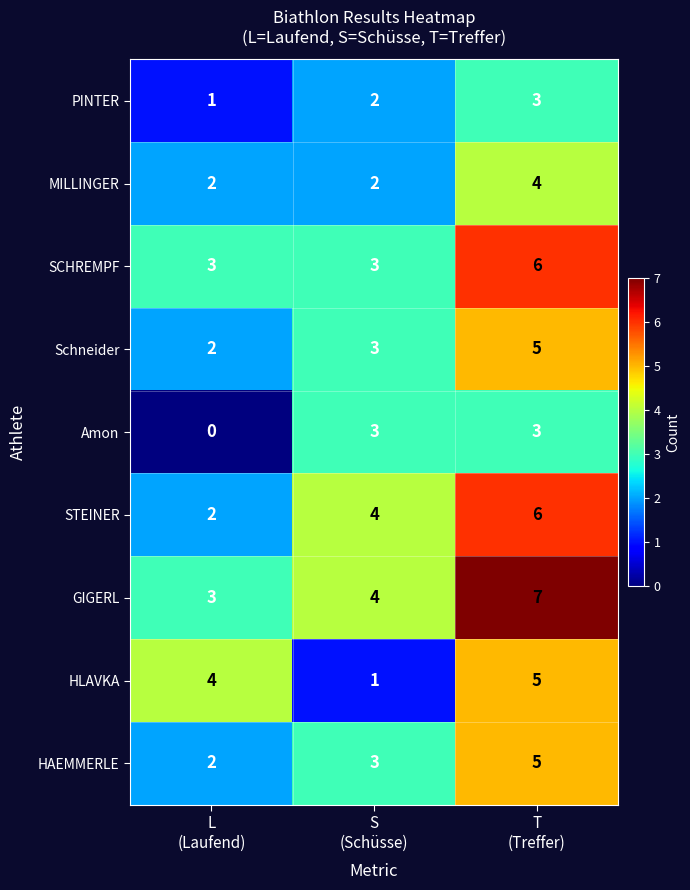

What is the average value of the HAEMMERLE series?

3